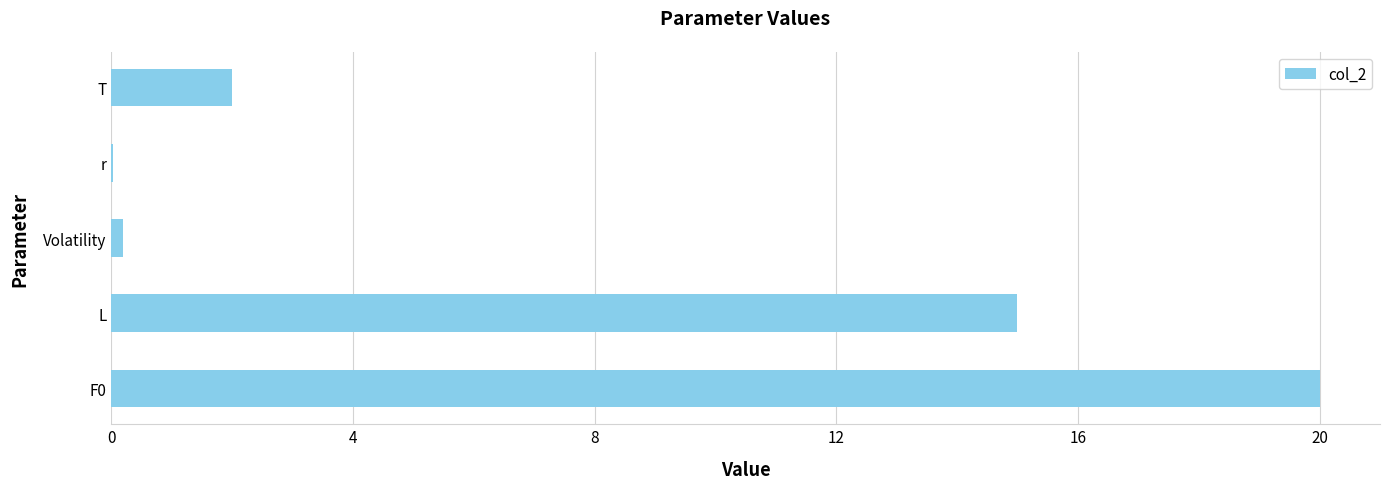

At which label is the value closest to 10?

L